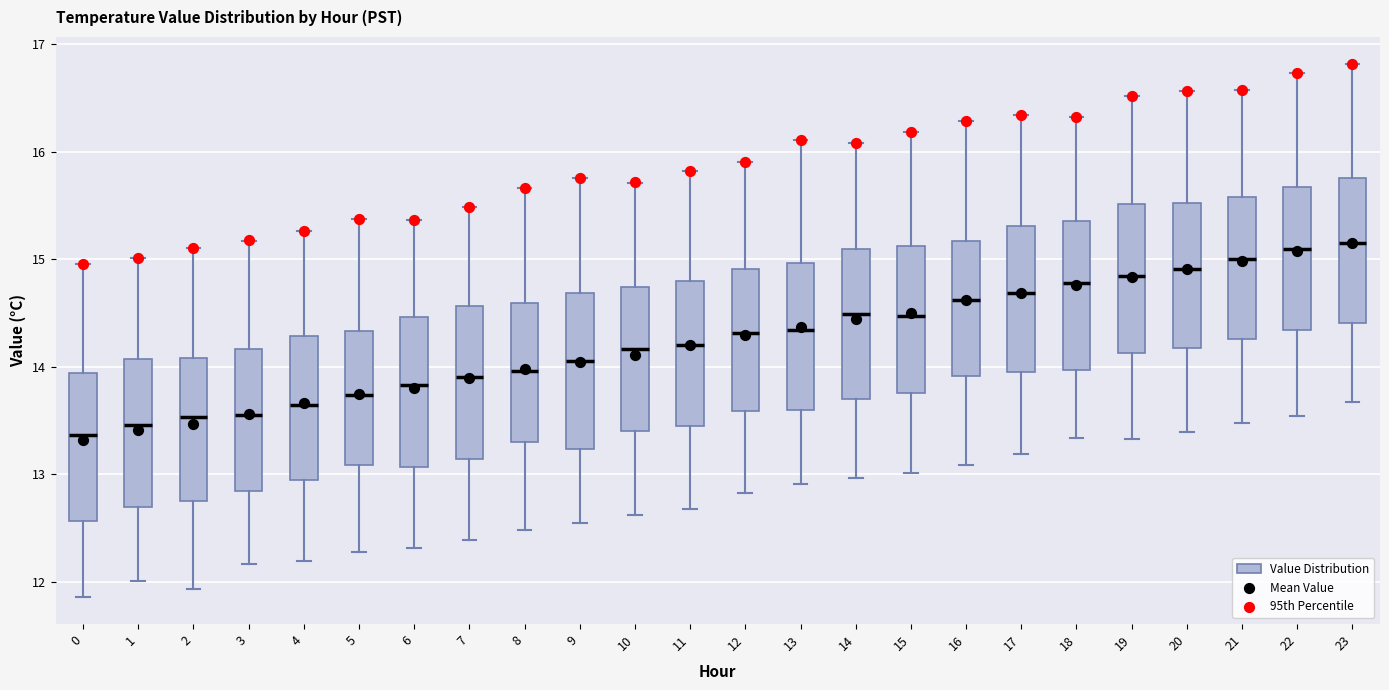

Reading left to right, transcribe this box plot: for each box, give where its median line is, the range the box spans, and where its two whiskers end, as read against the y-axis. The values are not printed on the chart, so give them approximately, as read against the axis.

0: median 13.4, box 12.6 to 13.9, whiskers 11.9 to 15.0
1: median 13.5, box 12.7 to 14.1, whiskers 12.0 to 15.0
2: median 13.5, box 12.8 to 14.1, whiskers 11.9 to 15.1
3: median 13.6, box 12.8 to 14.2, whiskers 12.2 to 15.2
4: median 13.6, box 12.9 to 14.3, whiskers 12.2 to 15.3
5: median 13.7, box 13.1 to 14.3, whiskers 12.3 to 15.4
6: median 13.8, box 13.1 to 14.5, whiskers 12.3 to 15.4
7: median 13.9, box 13.1 to 14.6, whiskers 12.4 to 15.5
8: median 14.0, box 13.3 to 14.6, whiskers 12.5 to 15.7
9: median 14.1, box 13.2 to 14.7, whiskers 12.6 to 15.8
10: median 14.2, box 13.4 to 14.7, whiskers 12.6 to 15.7
11: median 14.2, box 13.4 to 14.8, whiskers 12.7 to 15.8
12: median 14.3, box 13.6 to 14.9, whiskers 12.8 to 15.9
13: median 14.3, box 13.6 to 15.0, whiskers 12.9 to 16.1
14: median 14.5, box 13.7 to 15.1, whiskers 13.0 to 16.1
15: median 14.5, box 13.8 to 15.1, whiskers 13.0 to 16.2
16: median 14.6, box 13.9 to 15.2, whiskers 13.1 to 16.3
17: median 14.7, box 13.9 to 15.3, whiskers 13.2 to 16.3
18: median 14.8, box 14.0 to 15.4, whiskers 13.3 to 16.3
19: median 14.8, box 14.1 to 15.5, whiskers 13.3 to 16.5
20: median 14.9, box 14.2 to 15.5, whiskers 13.4 to 16.6
21: median 15.0, box 14.3 to 15.6, whiskers 13.5 to 16.6
22: median 15.1, box 14.3 to 15.7, whiskers 13.5 to 16.7
23: median 15.2, box 14.4 to 15.8, whiskers 13.7 to 16.8